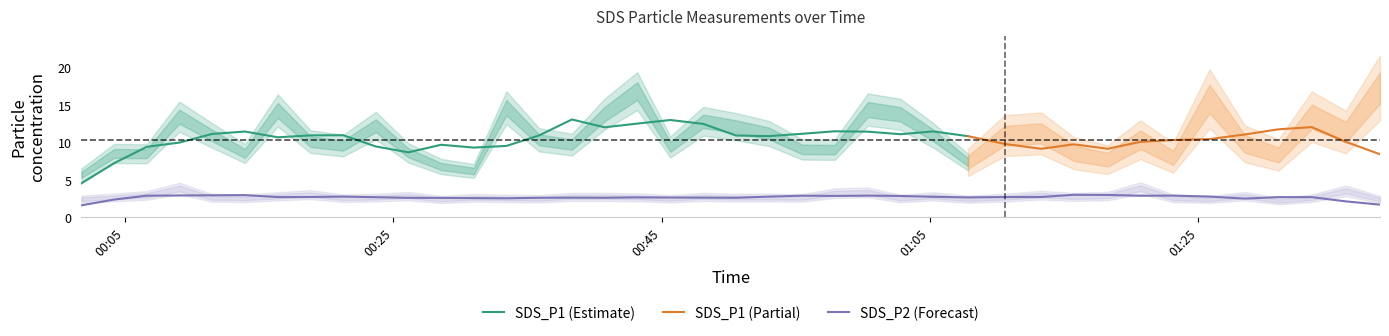

What is the label of the 36th point from the left?

2022/08/03 01:28:28